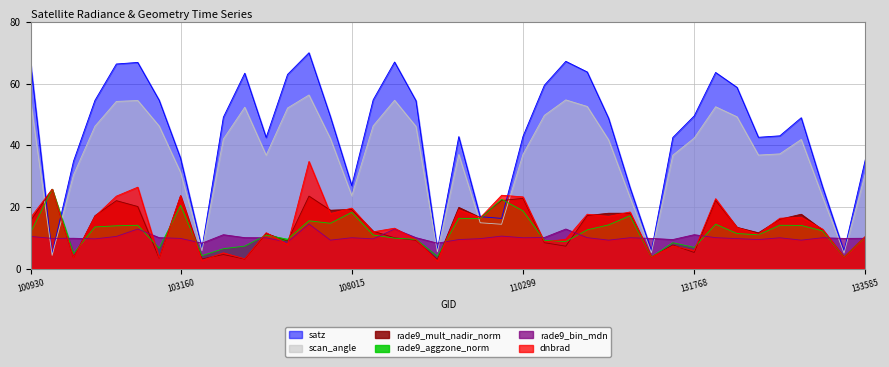

What is the value of the satz point at the 34th from the left?

58.8